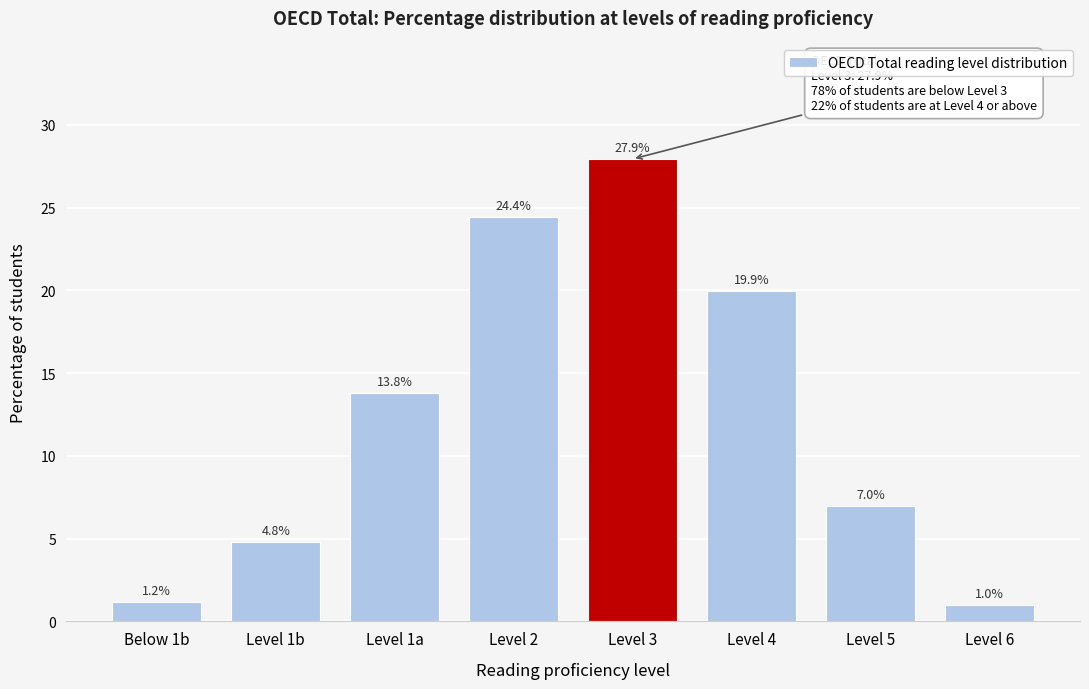

Reading right to left, list all the values displayed in this chart.

1.0	7.0	19.9	27.9	24.4	13.8	4.8	1.2